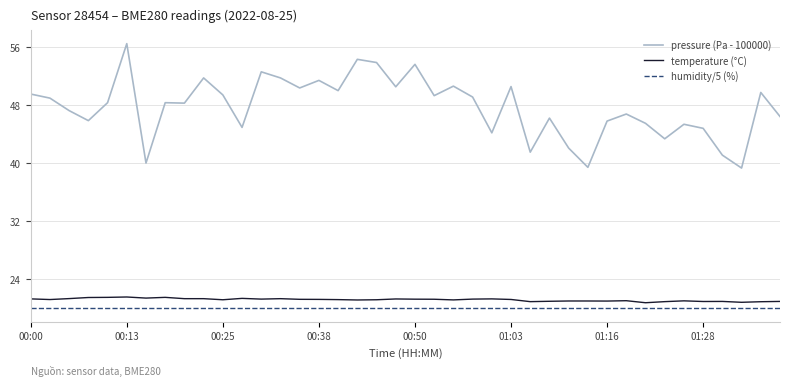

What is the greatest value displayed?

56.4